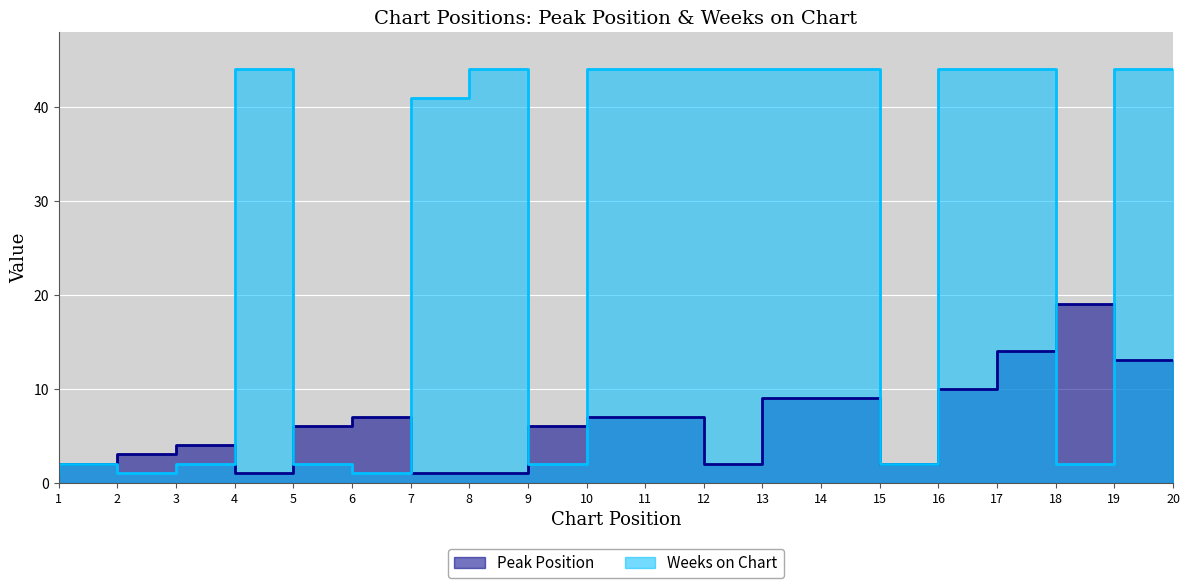

At which category does Weeks on Chart reach its first local valley?

3